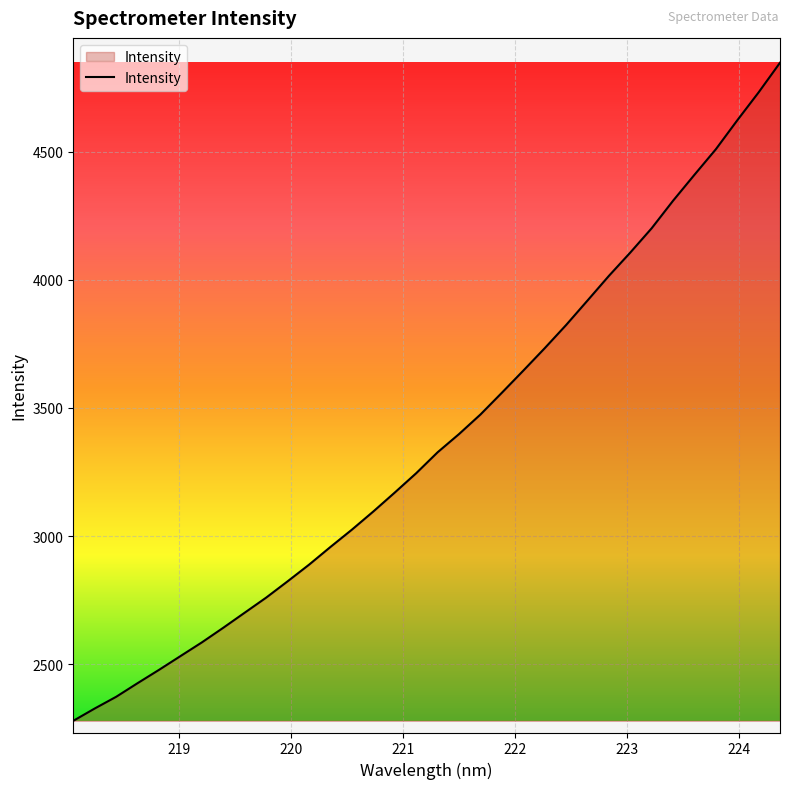

What is the greatest value displayed?

4846.8